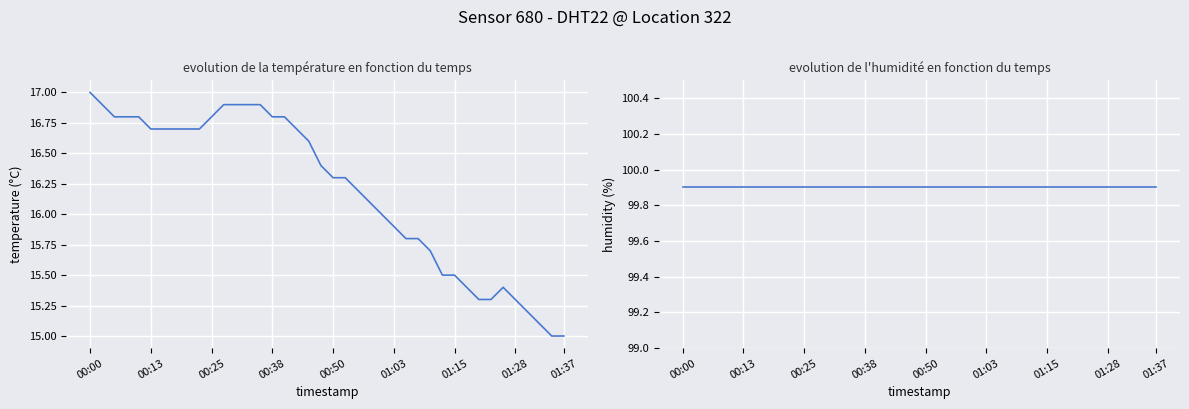

What is the label of the 6th point from the right?

34